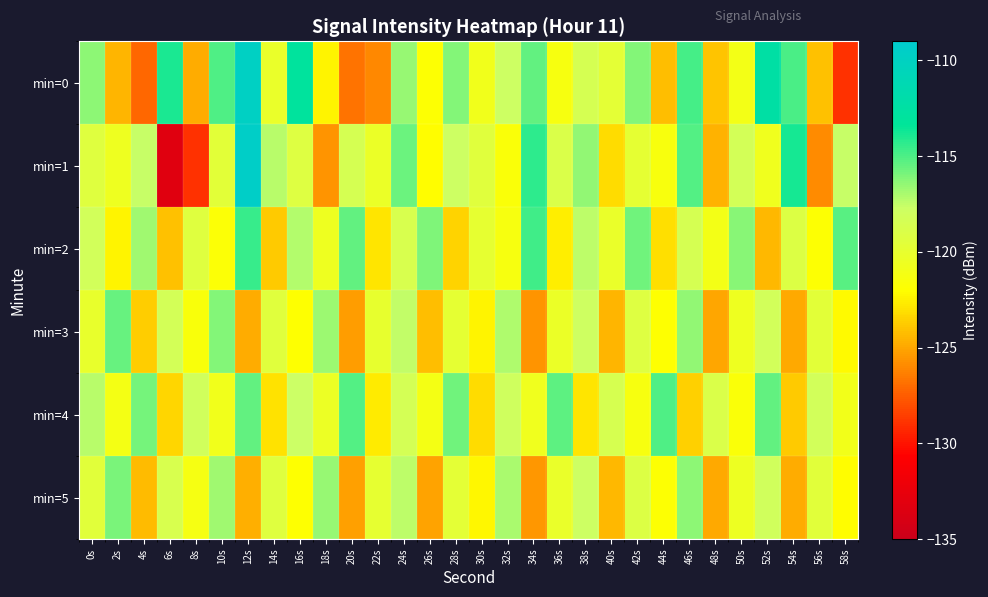

How many data points does each series have?

30